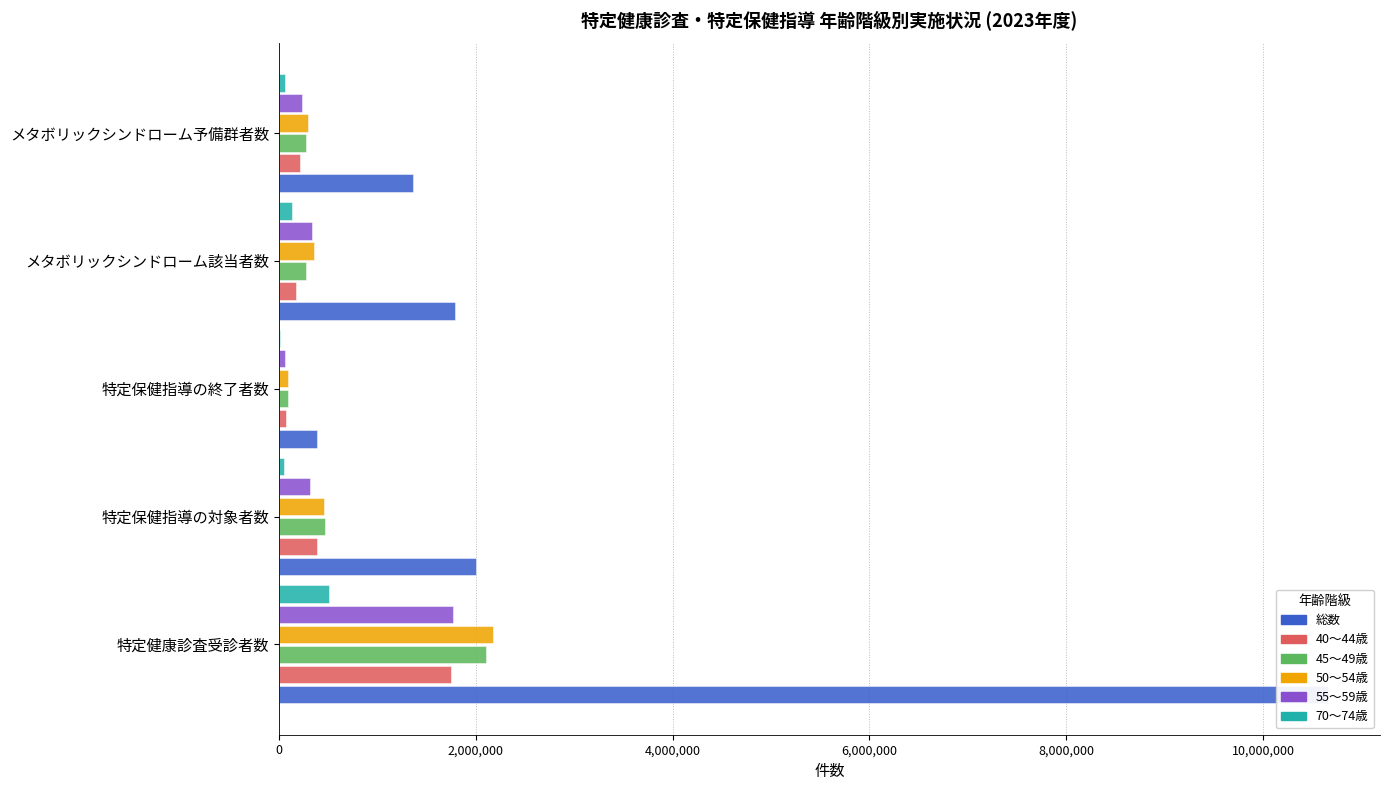

What is the total value across all series at 特定保健指導の終了者数?

697743